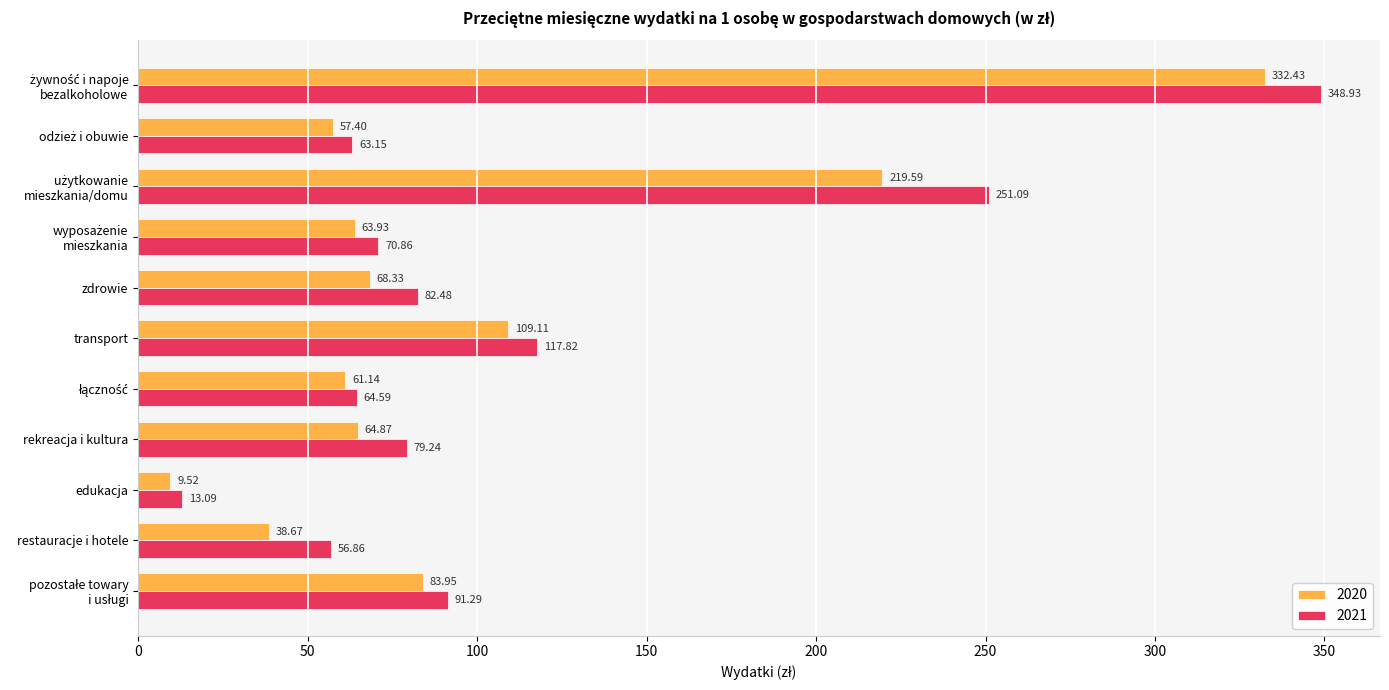

What is the spread (max minus min) of values at edukacja?

3.6